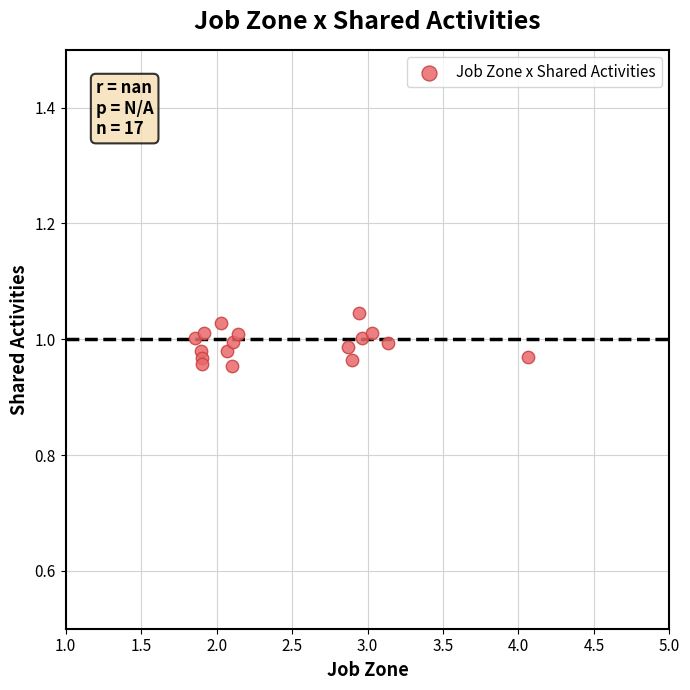

What is the range of X values (max minus min)?

2.2